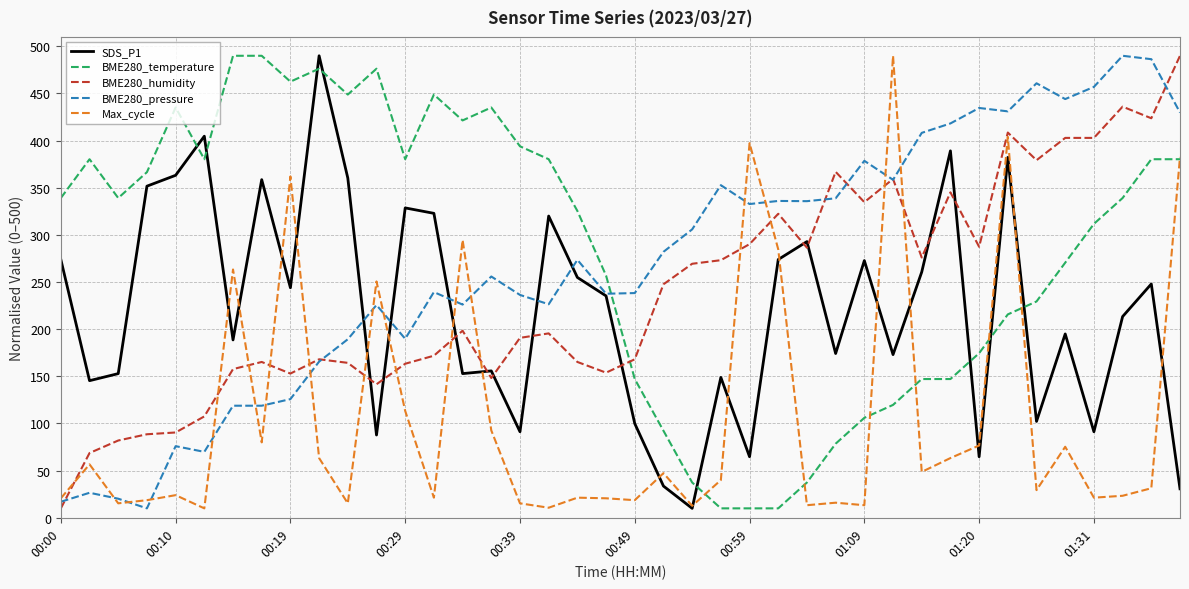

After their last crossing, which series has the higher values: SDS_P1 or BME280_humidity?

BME280_humidity